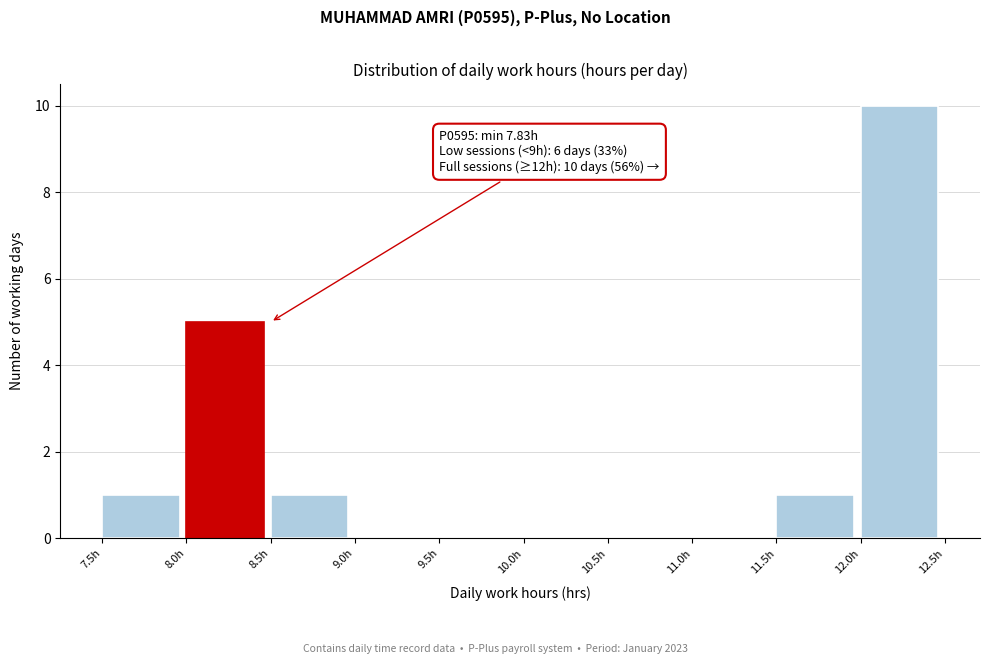

Over which range of the x-axis is the bar tallest?

12.0 to 12.5